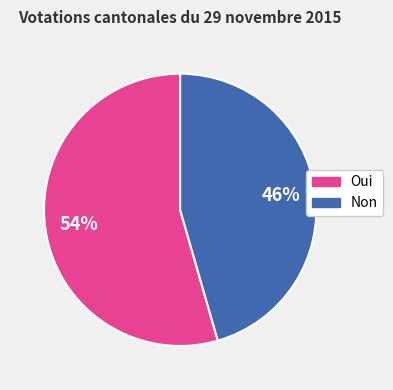

What is the ratio of the value at Oui to the value at Non?

1.2